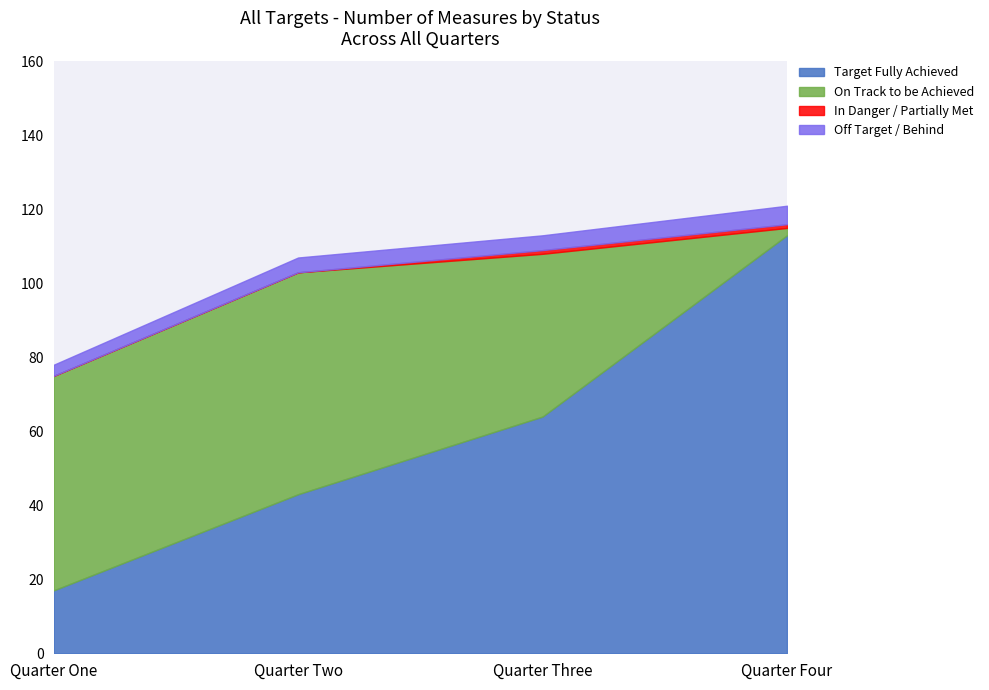

What is the spread (max minus min) of values at Quarter Four?

112